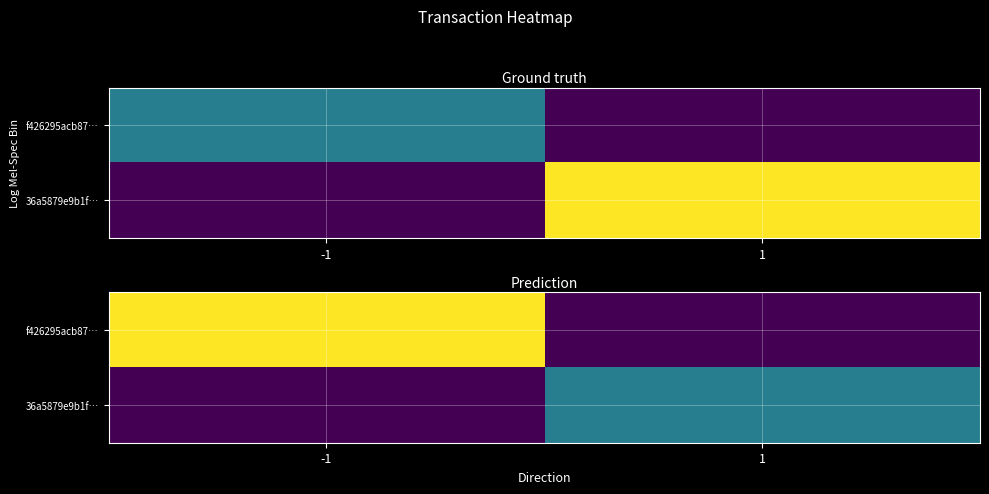

Is it true that f426295acb87… equals 21 at -1?

True